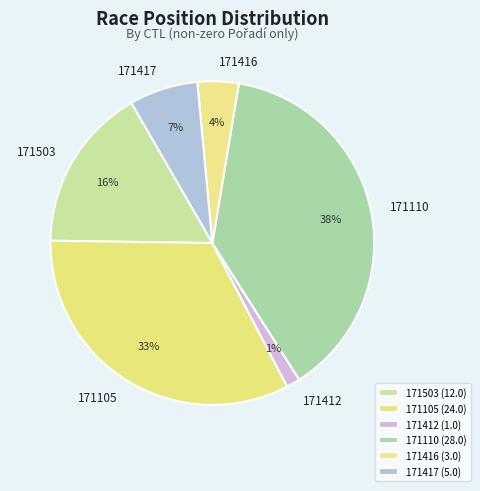

How many segments does this pie chart have?

6